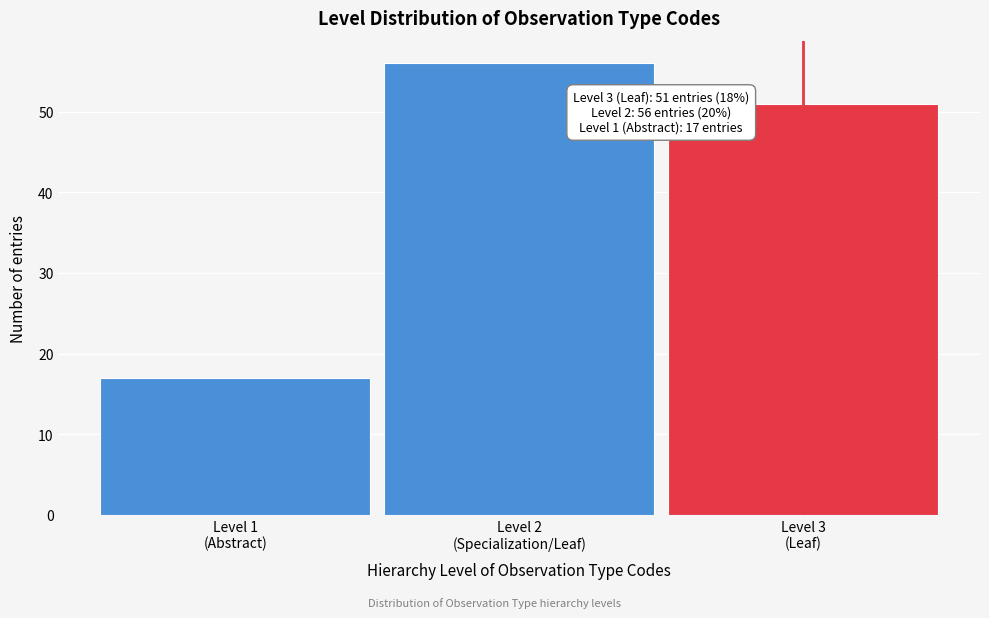

Reading left to right, list all the values displayed in this chart.

17	56	51